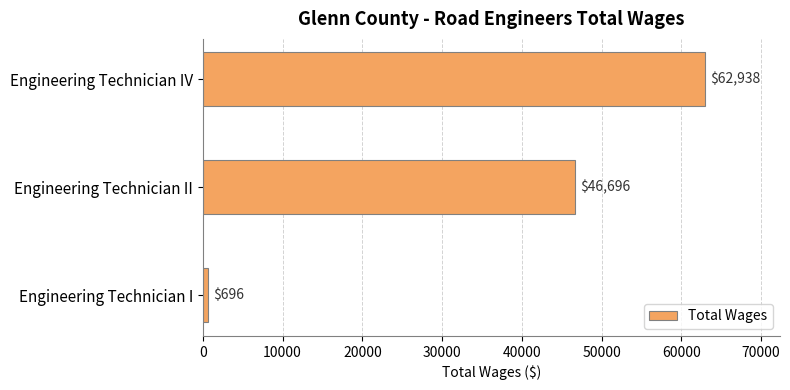

List the labels in order of value, largest first.

Engineering Technician IV, Engineering Technician II, Engineering Technician I